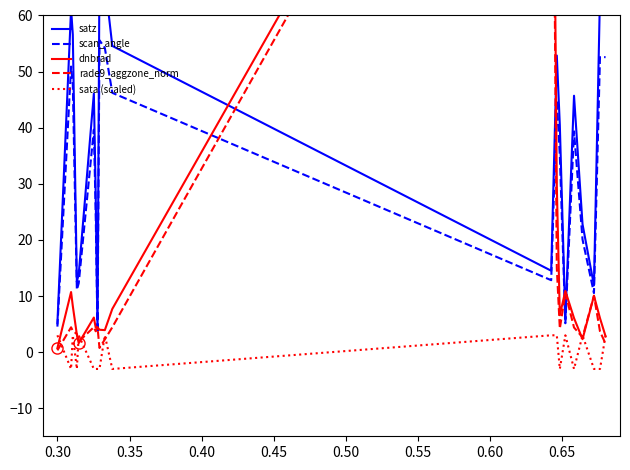

True or false: scan_angle and sata (scaled) intersect in this chart.

False